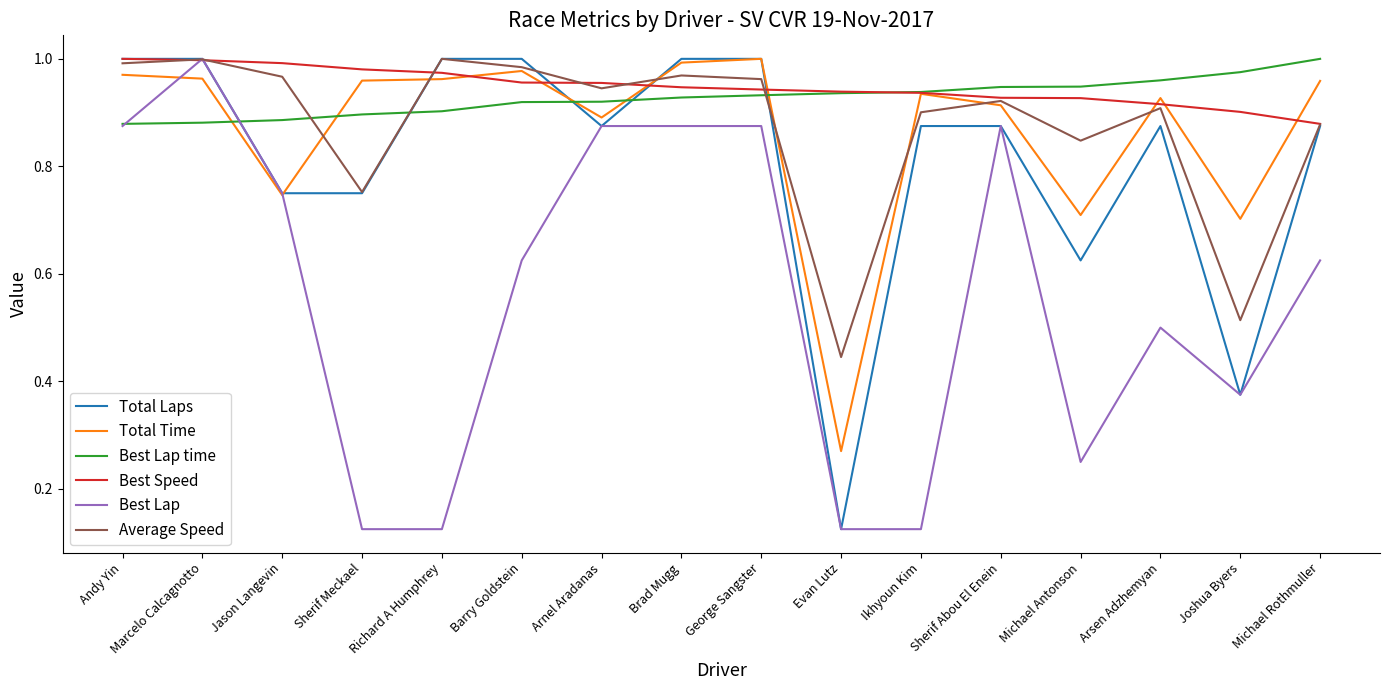

What position from the left is Barry Goldstein?

6